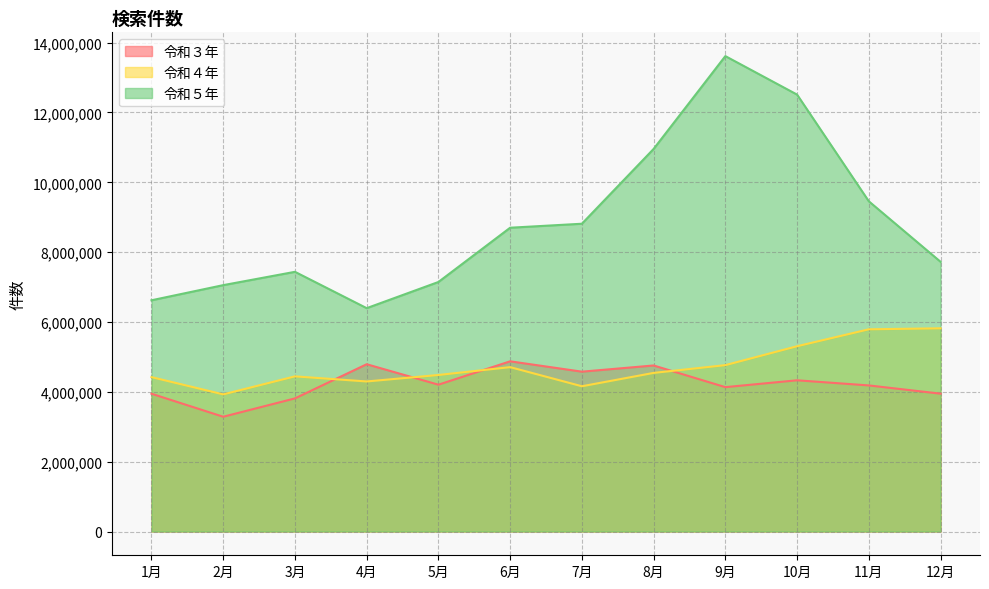

At how many categories does at least one series exceed 10678364?

3